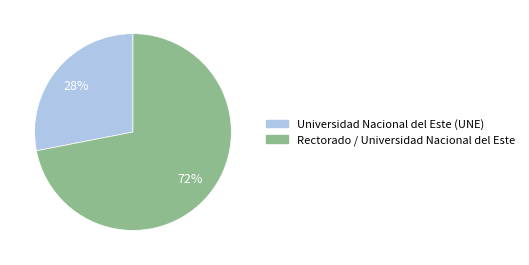

To the nearest percent, what percentage of the pie is Rectorado / Universidad Nacional del Este?

72%